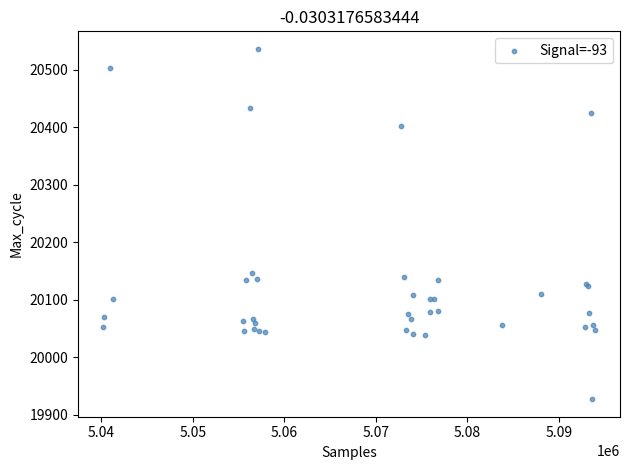

What Y value in the scatter plot is closest to 20231?

20146